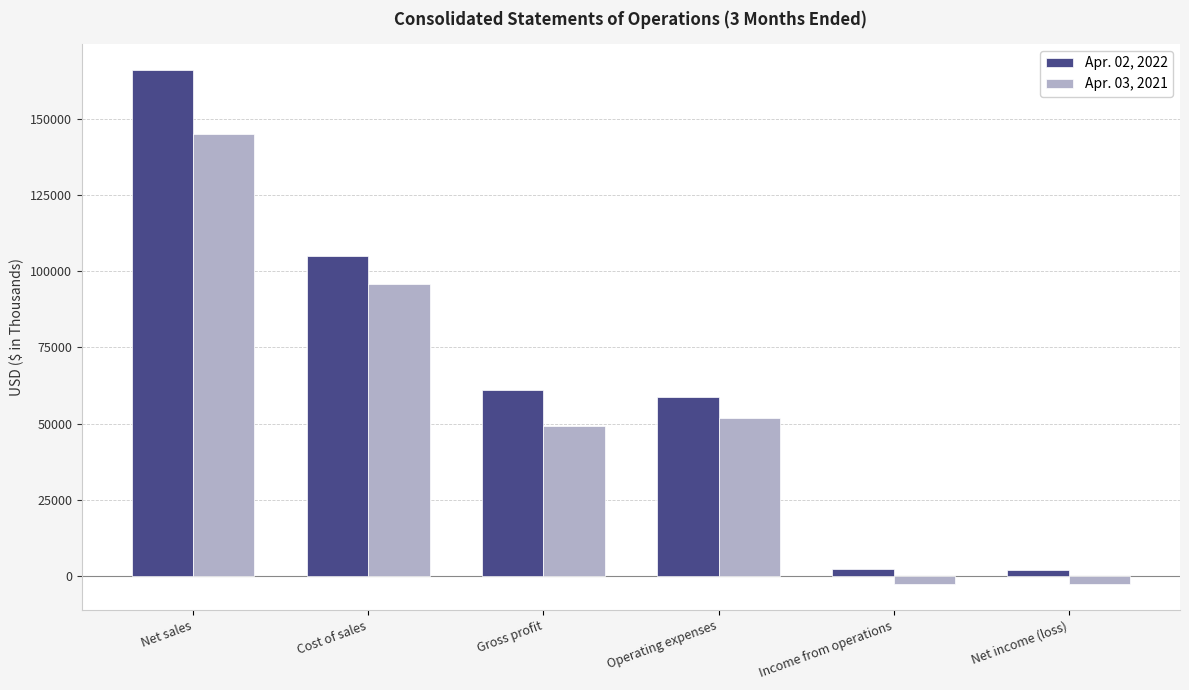

What is the difference between the Apr. 02, 2022 values at Gross profit and Income from operations?

58771